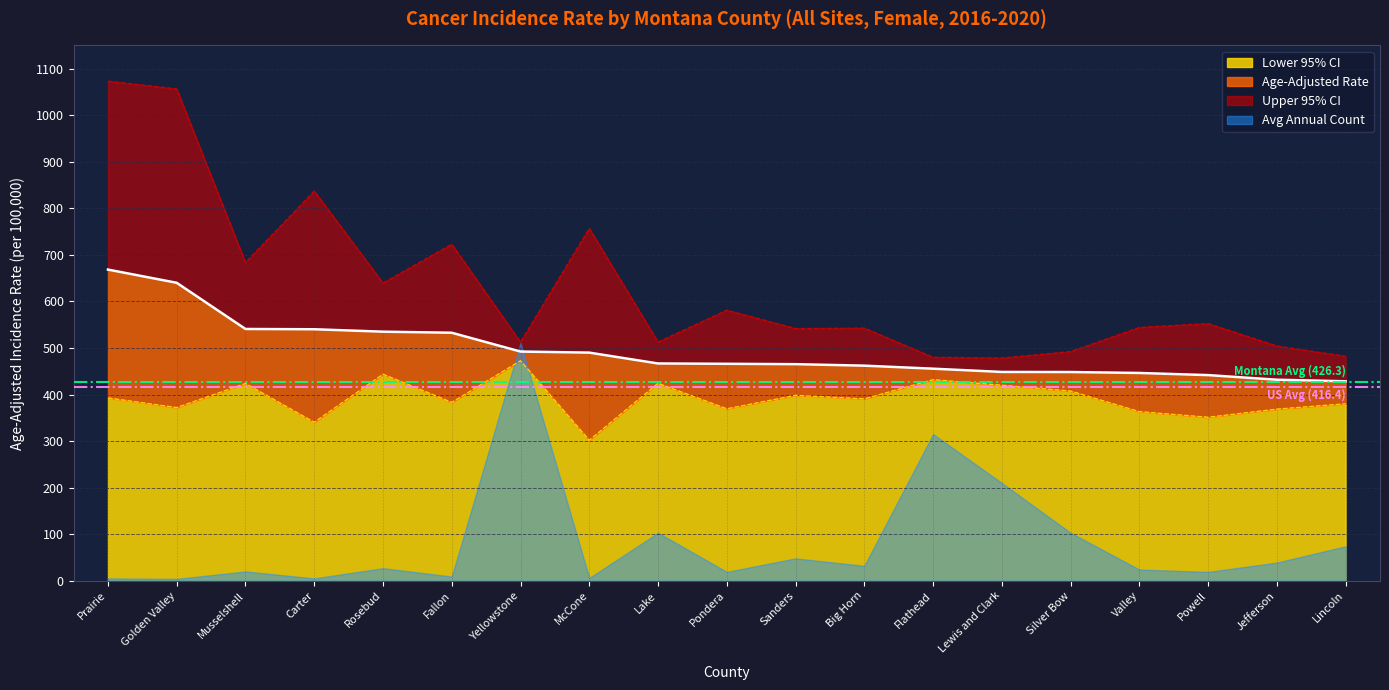

How many data points does each series have?

19